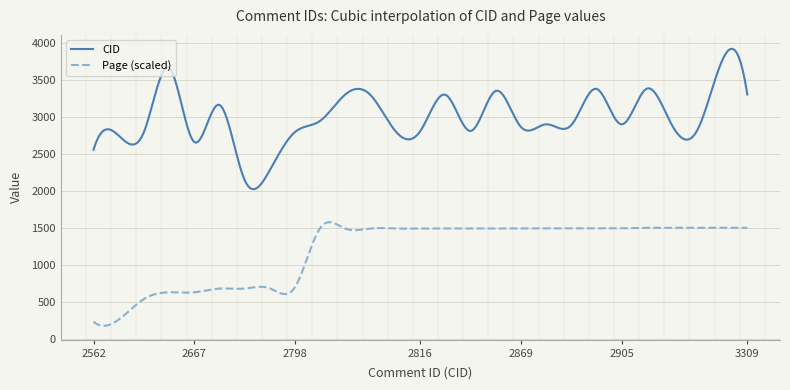

What is the minimum value for Page (scaled)?

182.2